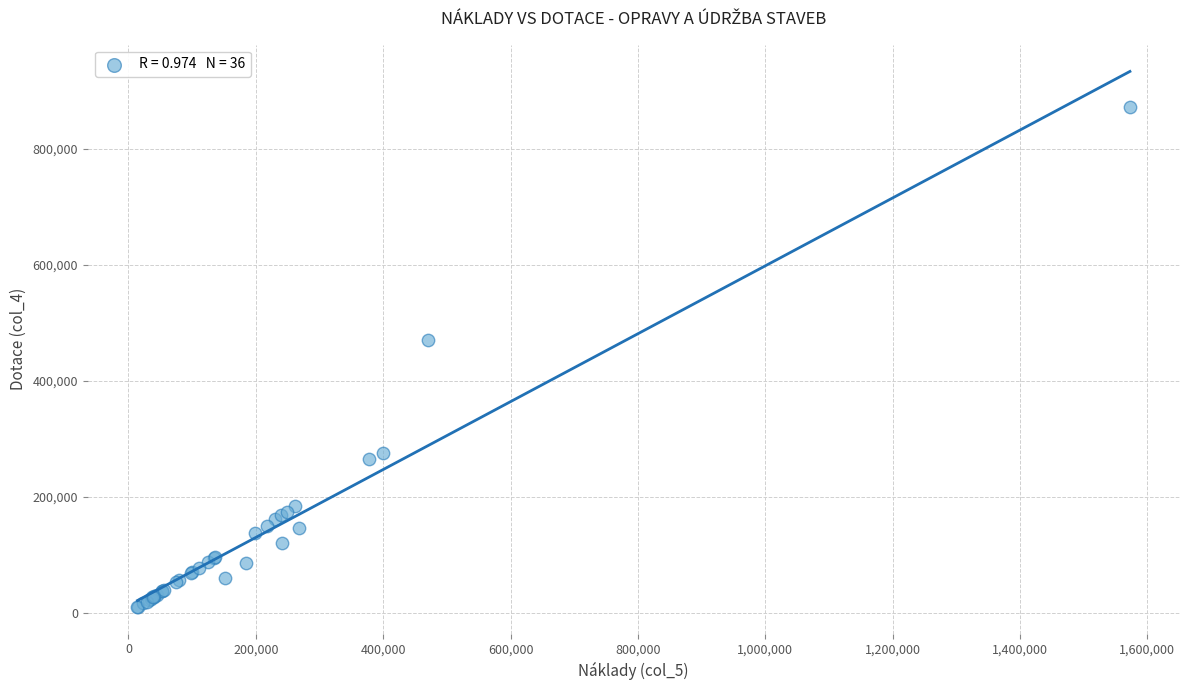

What Y value in the scatter plot is closest to 440900?

470340